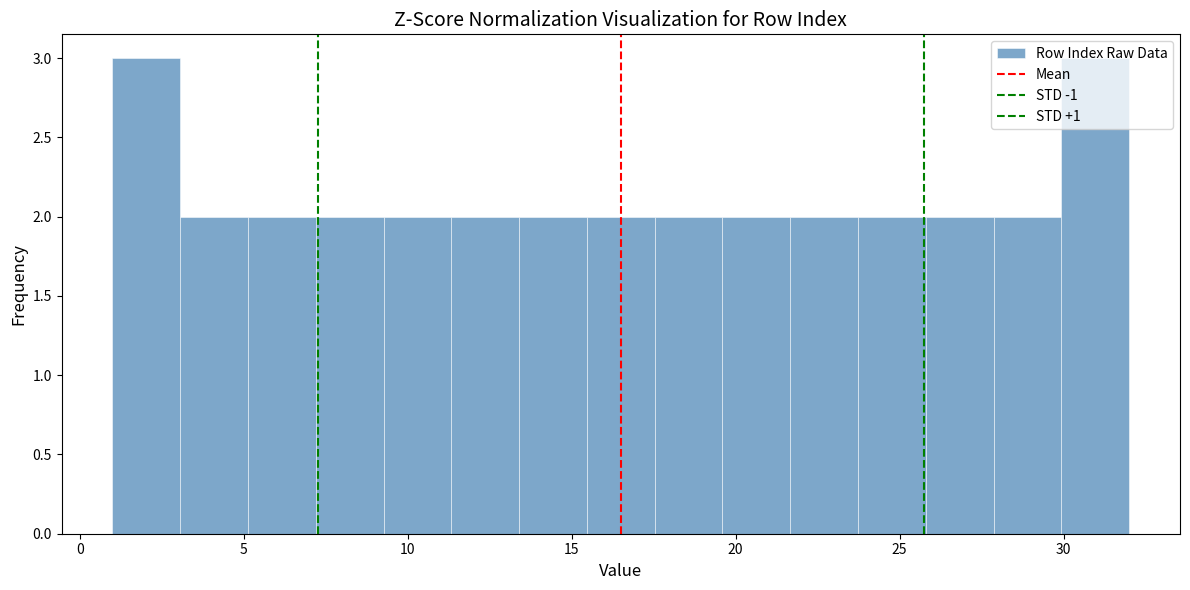

Reading left to right, transcribe this chart: for each bar, give the range it covers on the x-axis and its height. Neither the bar edges nor the heights are printed on the chart, so give them approximately, as read against the axes.

1.0 to 3.0: 3
3.0 to 5.0: 2
5.0 to 7.0: 2
7.0 to 9.5: 2
9.5 to 11.5: 2
11.5 to 13.5: 2
13.5 to 15.5: 2
15.5 to 17.5: 2
17.5 to 19.5: 2
19.5 to 21.5: 2
21.5 to 23.5: 2
23.5 to 26.0: 2
26.0 to 28.0: 2
28.0 to 30.0: 2
30.0 to 32.0: 3